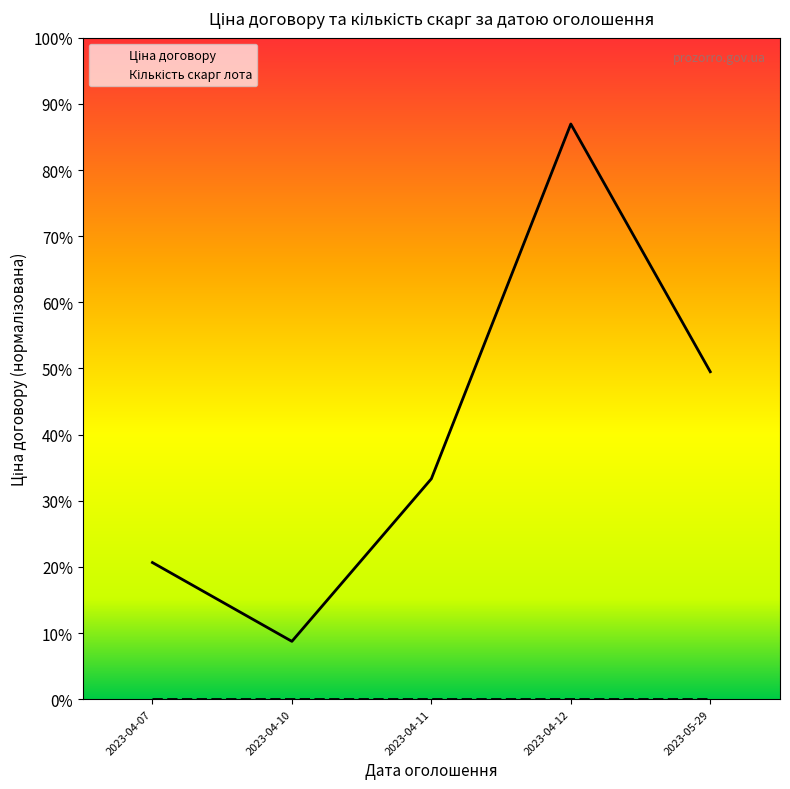

What is the greatest value displayed?

0.9